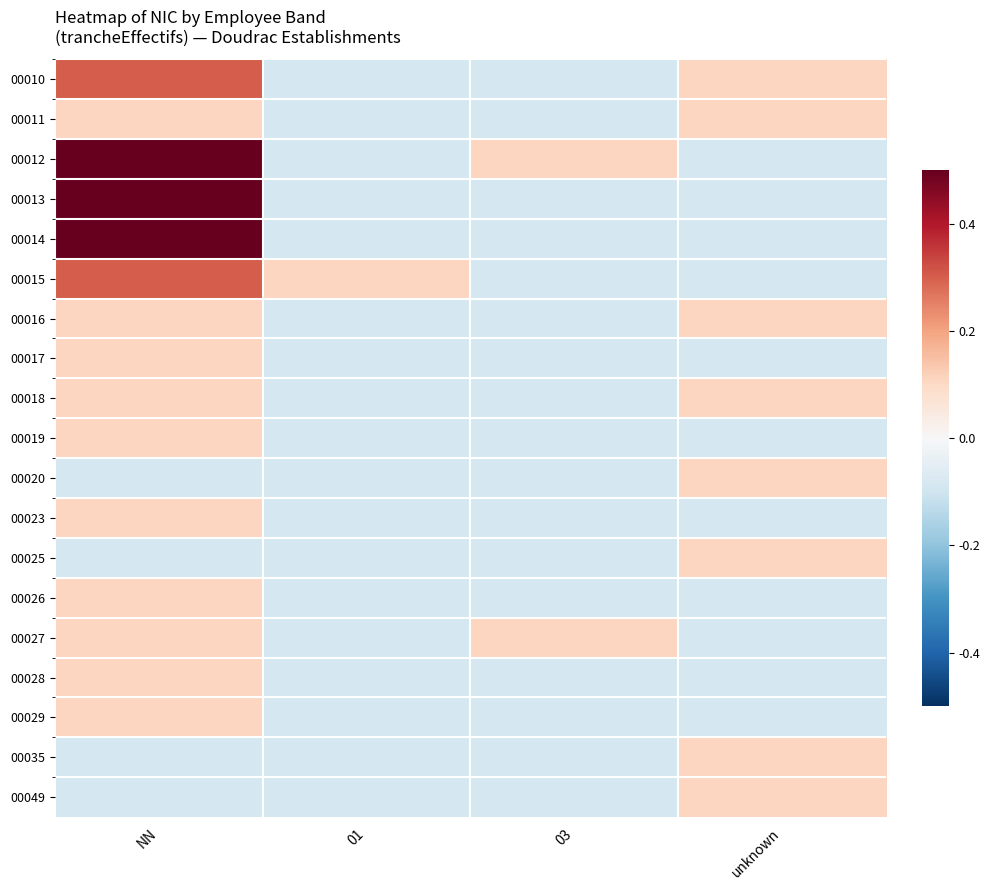

Reading left to right, what are all the values shown in this chart?

00010: NN=0.3	01=-0.1	03=-0.1	unknown=0.1
00011: NN=0.1	01=-0.1	03=-0.1	unknown=0.1
00012: NN=0.5	01=-0.1	03=0.1	unknown=-0.1
00013: NN=0.5	01=-0.1	03=-0.1	unknown=-0.1
00014: NN=0.5	01=-0.1	03=-0.1	unknown=-0.1
00015: NN=0.3	01=0.1	03=-0.1	unknown=-0.1
00016: NN=0.1	01=-0.1	03=-0.1	unknown=0.1
00017: NN=0.1	01=-0.1	03=-0.1	unknown=-0.1
00018: NN=0.1	01=-0.1	03=-0.1	unknown=0.1
00019: NN=0.1	01=-0.1	03=-0.1	unknown=-0.1
00020: NN=-0.1	01=-0.1	03=-0.1	unknown=0.1
00023: NN=0.1	01=-0.1	03=-0.1	unknown=-0.1
00025: NN=-0.1	01=-0.1	03=-0.1	unknown=0.1
00026: NN=0.1	01=-0.1	03=-0.1	unknown=-0.1
00027: NN=0.1	01=-0.1	03=0.1	unknown=-0.1
00028: NN=0.1	01=-0.1	03=-0.1	unknown=-0.1
00029: NN=0.1	01=-0.1	03=-0.1	unknown=-0.1
00035: NN=-0.1	01=-0.1	03=-0.1	unknown=0.1
00049: NN=-0.1	01=-0.1	03=-0.1	unknown=0.1